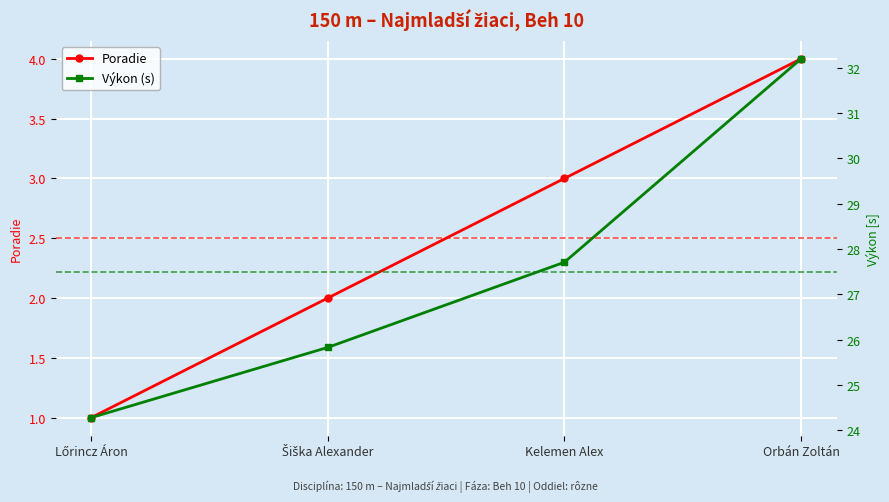

Reading left to right, transcribe all the data shown in this chart.

Poradie: Lőrincz Áron=1.0	Šiška Alexander=2.0	Kelemen Alex=3.0	Orbán Zoltán=4.0
Výkon (s): Lőrincz Áron=24.3	Šiška Alexander=25.8	Kelemen Alex=27.7	Orbán Zoltán=32.2